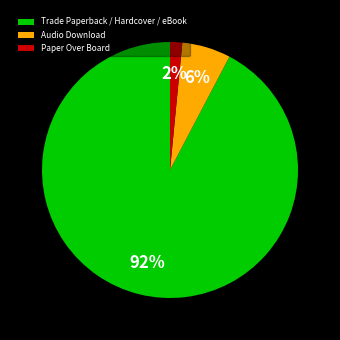

Does any single category account for the majority?

Yes